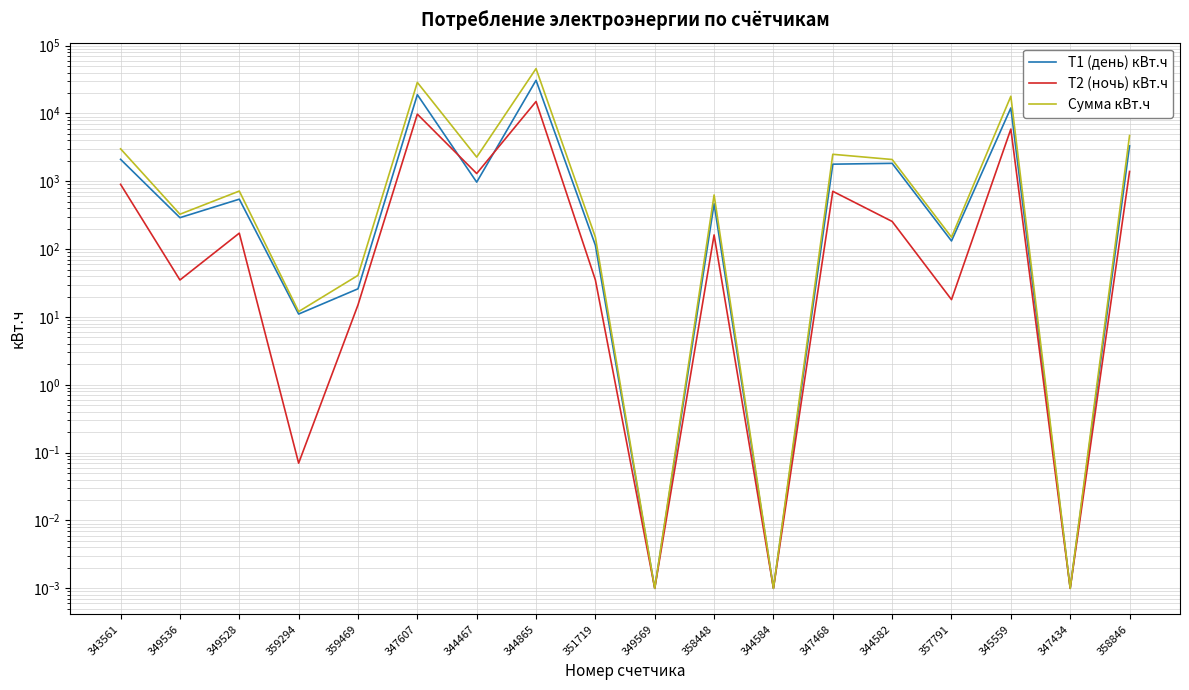

How many values in the Т2 (ночь) кВт.ч series are below 172?

9